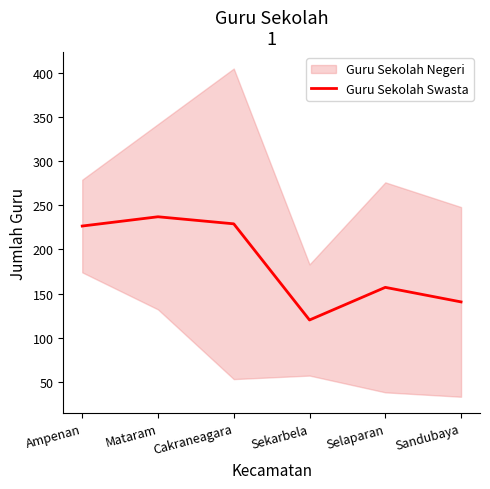

True or false: the data shows 95.7 at Mataram.

False